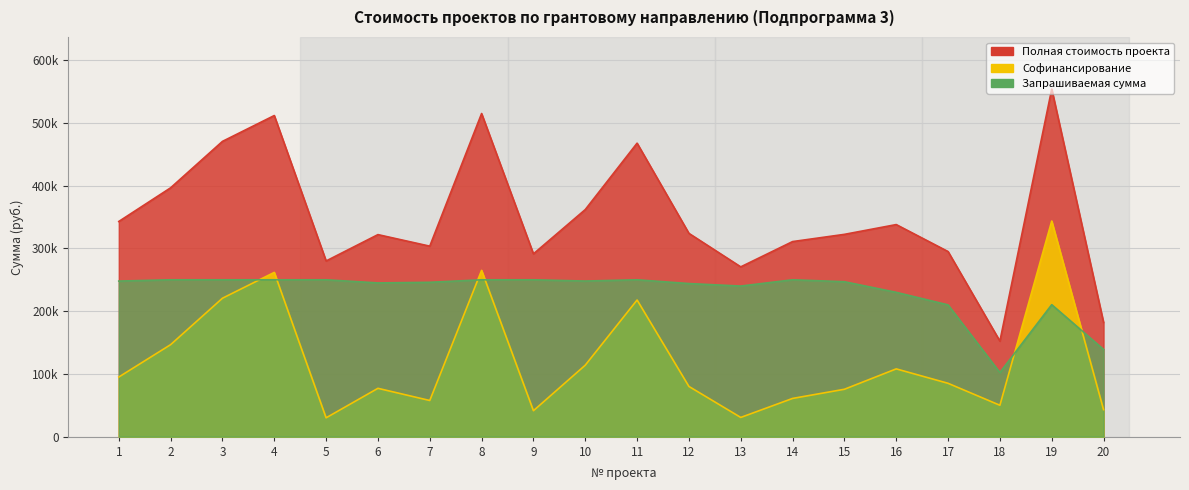

At how many categories does at least one series exceed 219778?

18